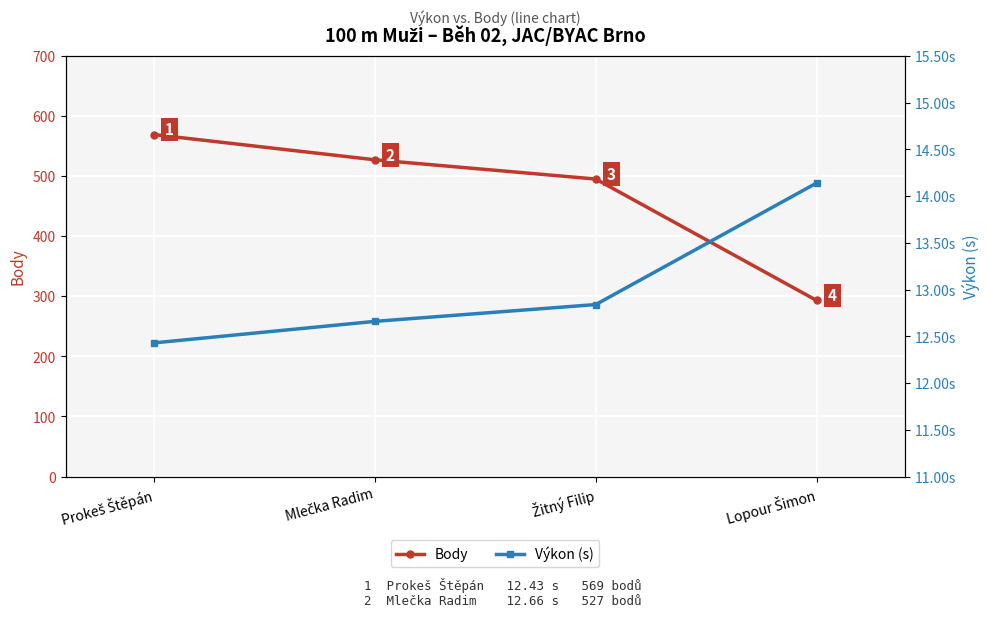

How many data points in Body are above 527?

1